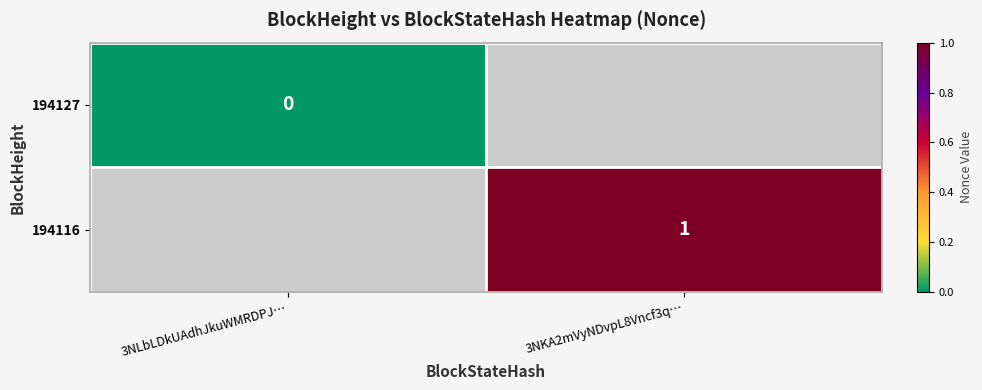

The 194116 series shows 1 at 3NKA2mVyNDvpL8Vncf3q…. True or false?

True